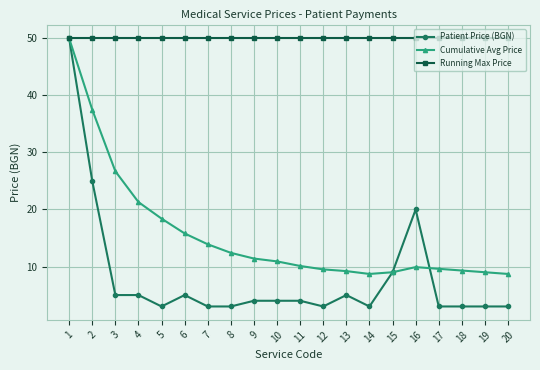

Read the Running Max Price value at 12.

50.0